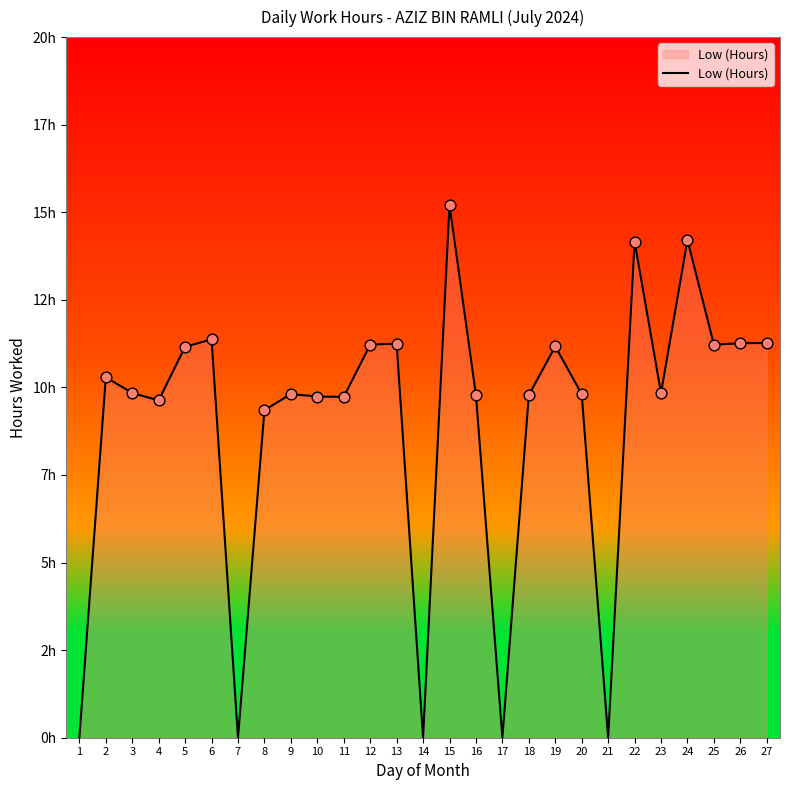

Between 3 and 17, which is larger?

3